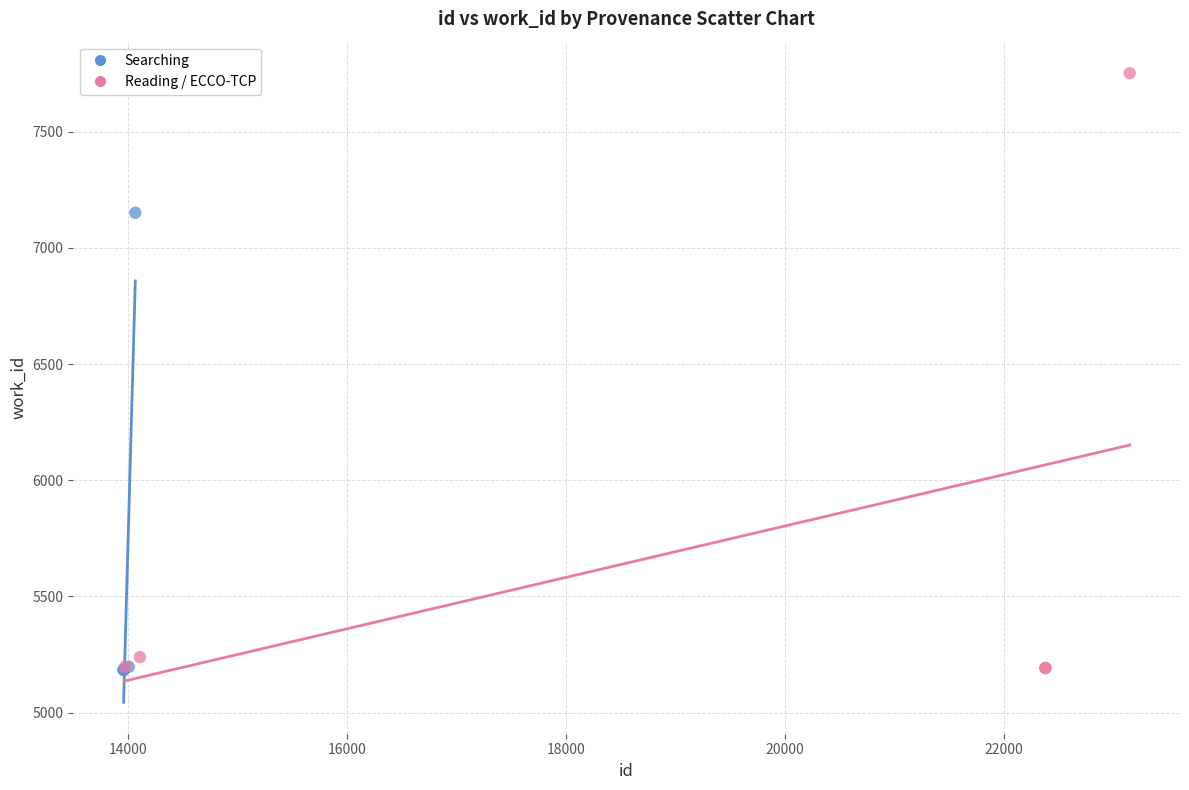

Which series reaches the maximum Y coordinate?

Reading / ECCO-TCP